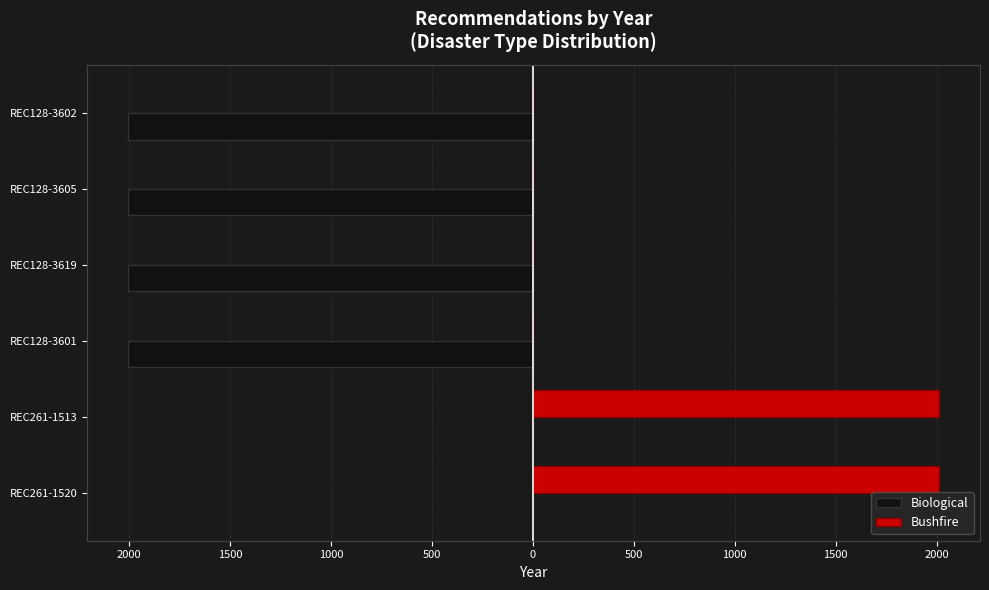

At how many categories does at least one series exceed 1877?

2